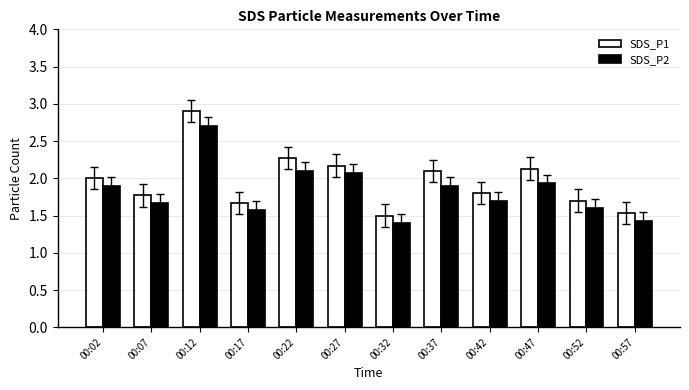

What is the difference between the maximum and second lowest values in the SDS_P1 series?

1.4